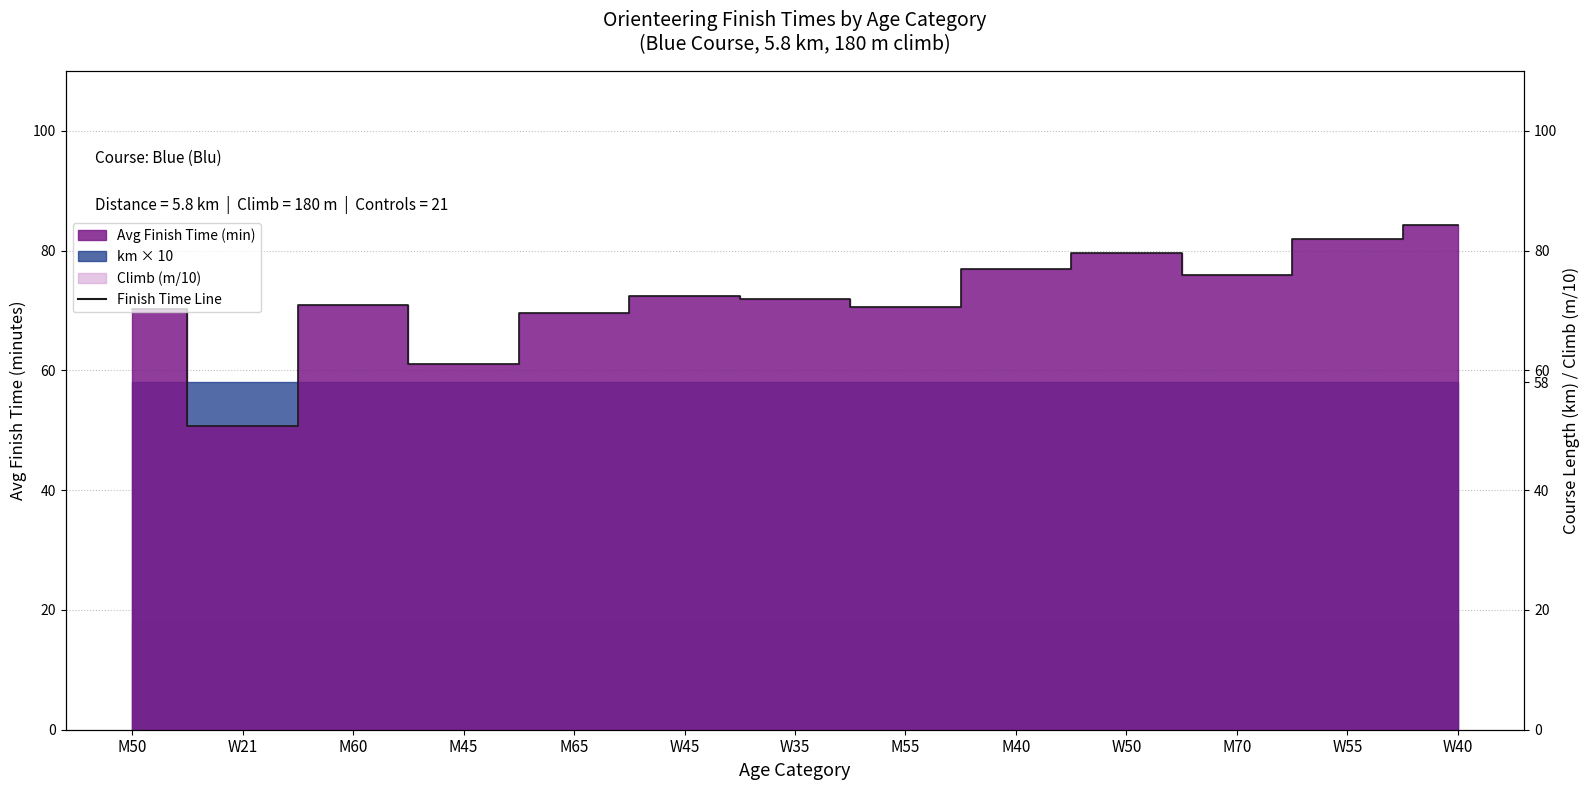

Reading left to right, what are all the values shown in this chart?

M50=70.3	W21=50.8	M60=70.9	M45=61.0	M65=69.6	W45=72.4	W35=72.0	M55=70.5	M40=76.9	W50=79.6	M70=76.0	W55=82.0	W40=84.3